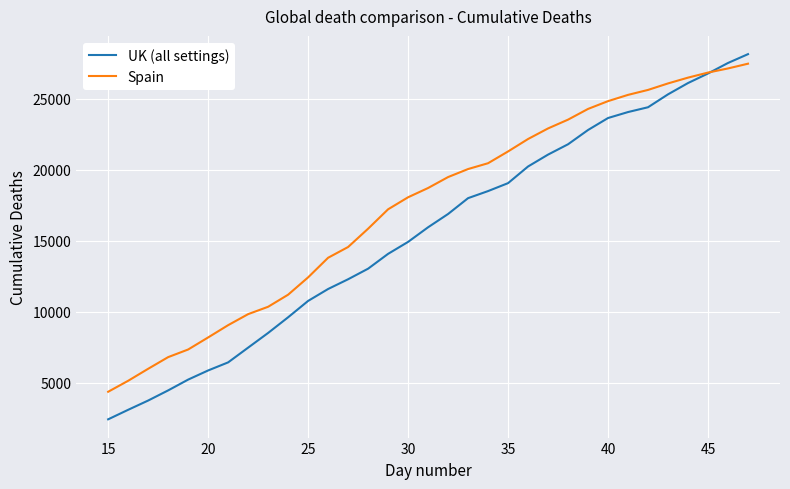

What are all the series names shown in the legend?

UK (all settings), Spain